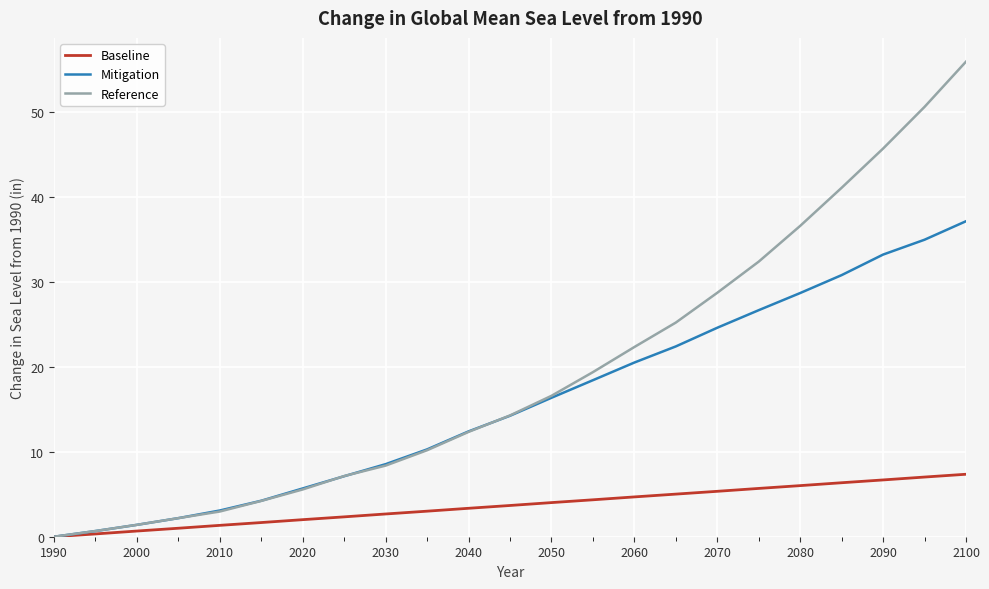

List the series in order of their peak value, lowest first.

Baseline, Mitigation, Reference